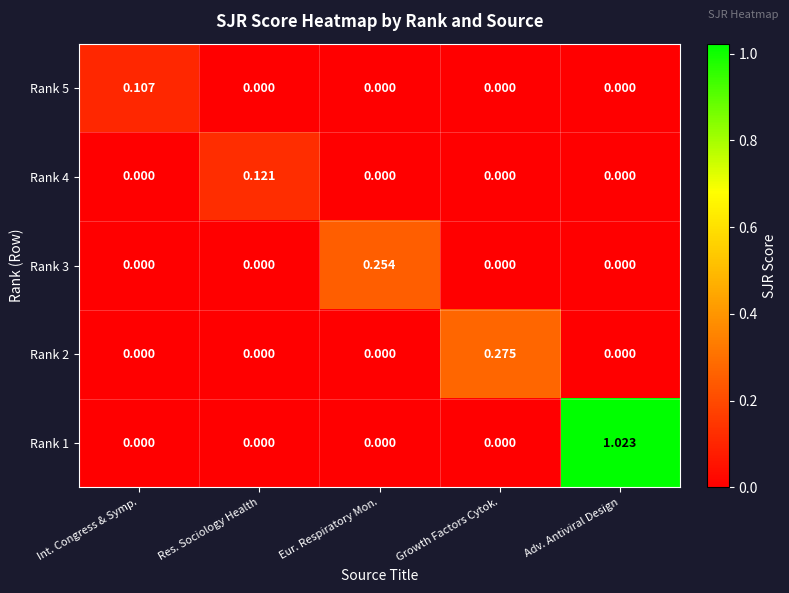

At which category is the sum across all series the highest?

Adv. Antiviral Design